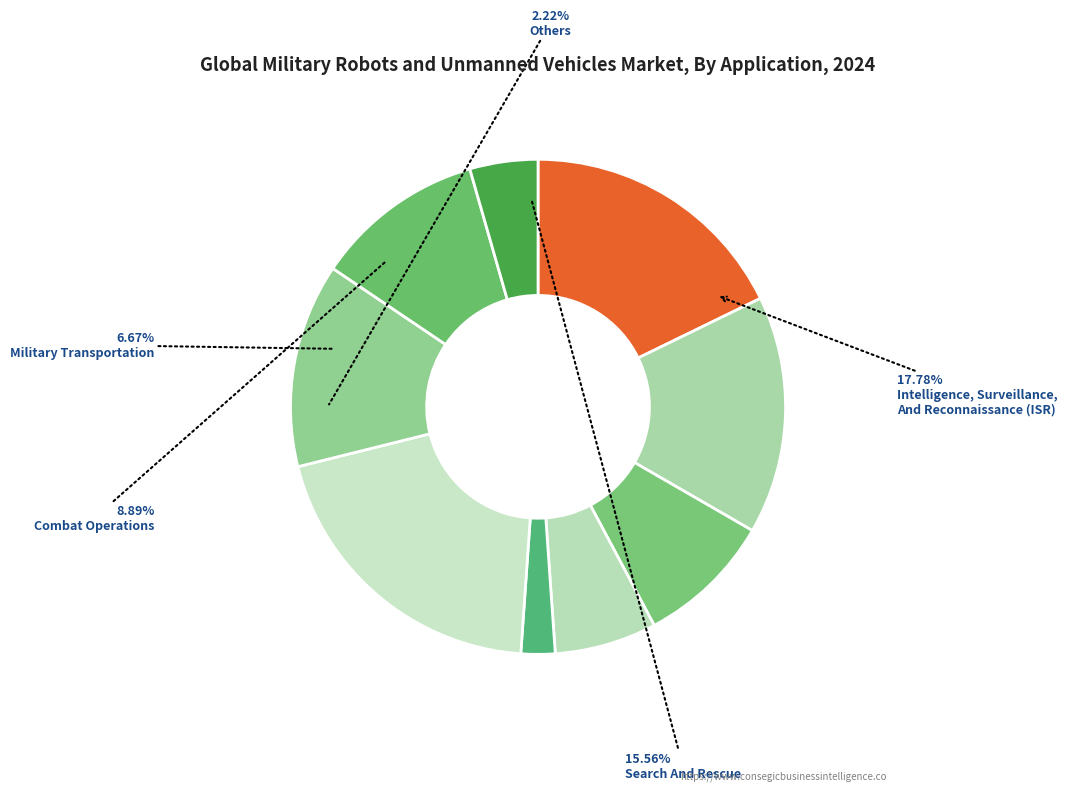

Is it true that 2 is 9% of the pie?

True